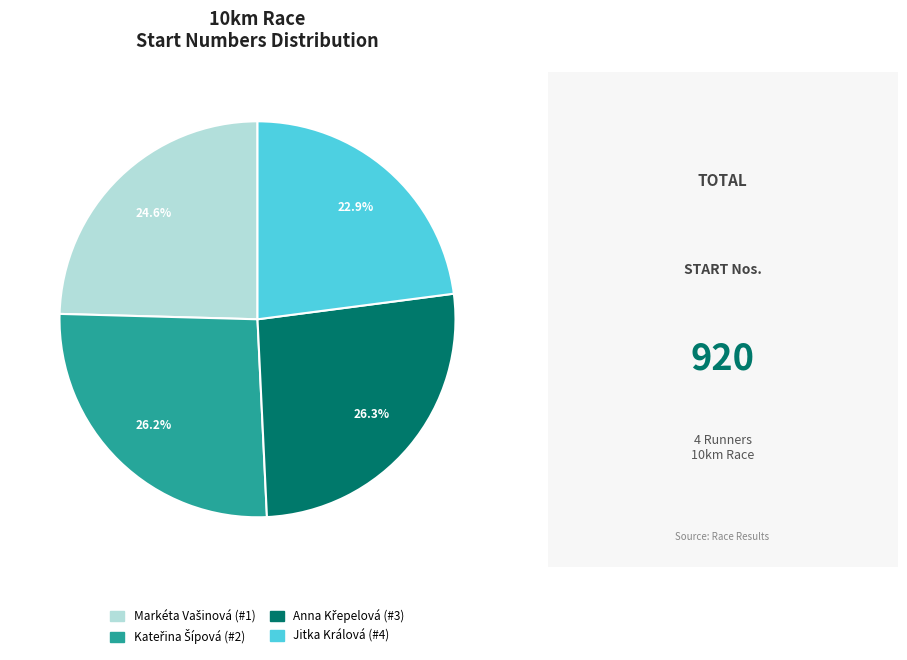

Does Jitka Králová (#4) account for over 50% of the chart?

No